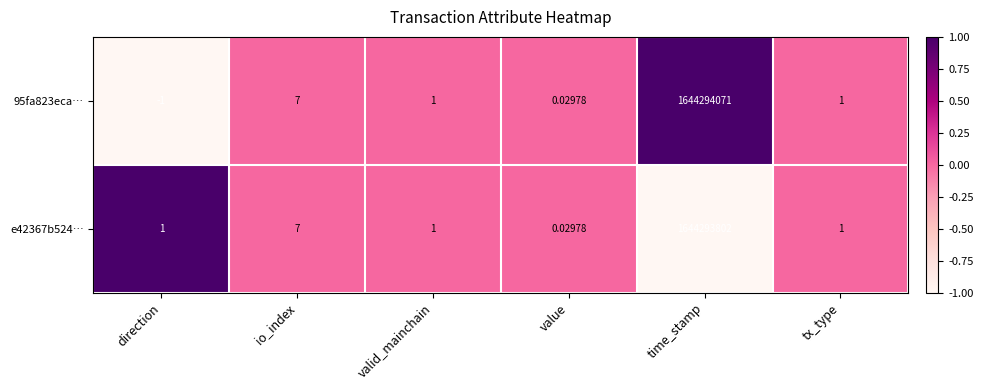

At which label does 95fa823eca… reach its peak?

time_stamp